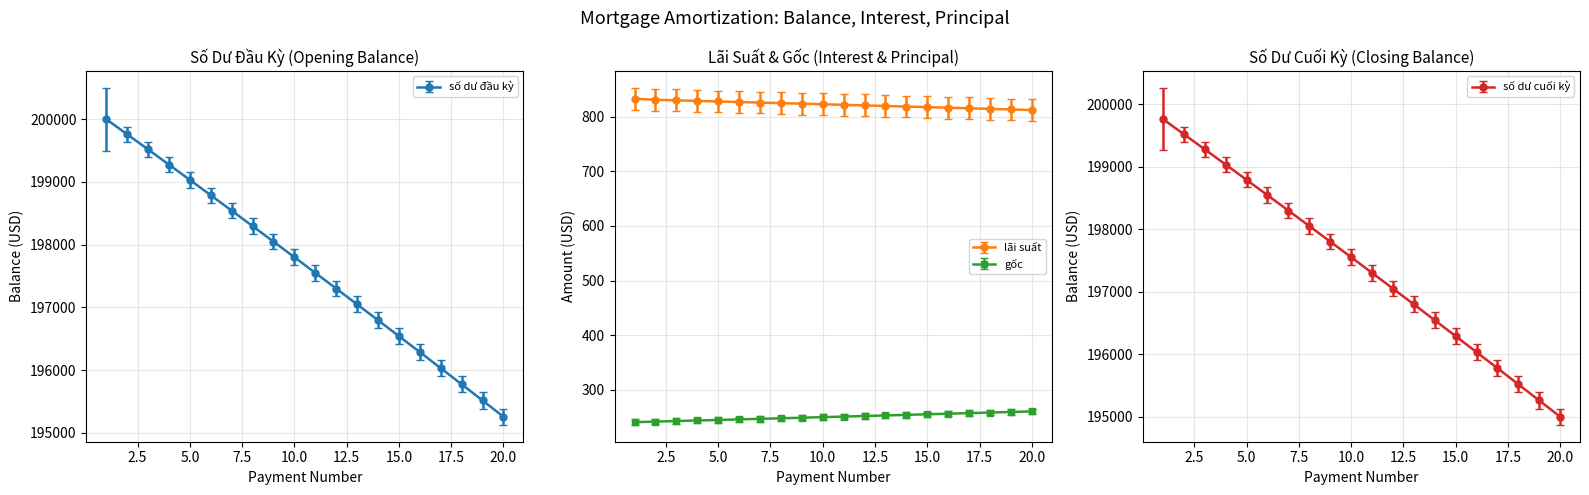

What is the average value of the gốc series?

250.1